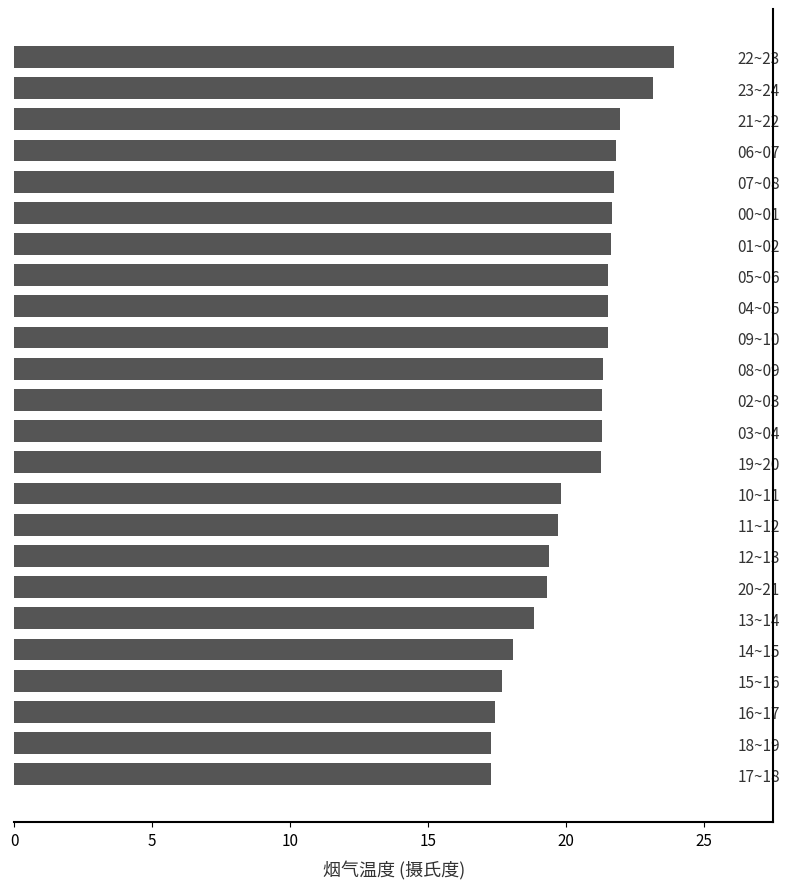

What is the minimum value shown in the chart?

17.3